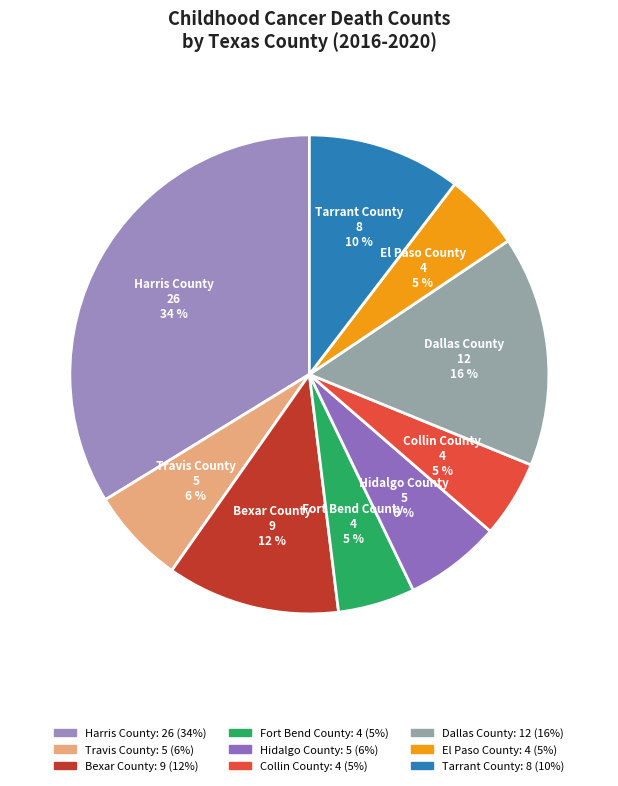

Count the number of slices in the pie.

9